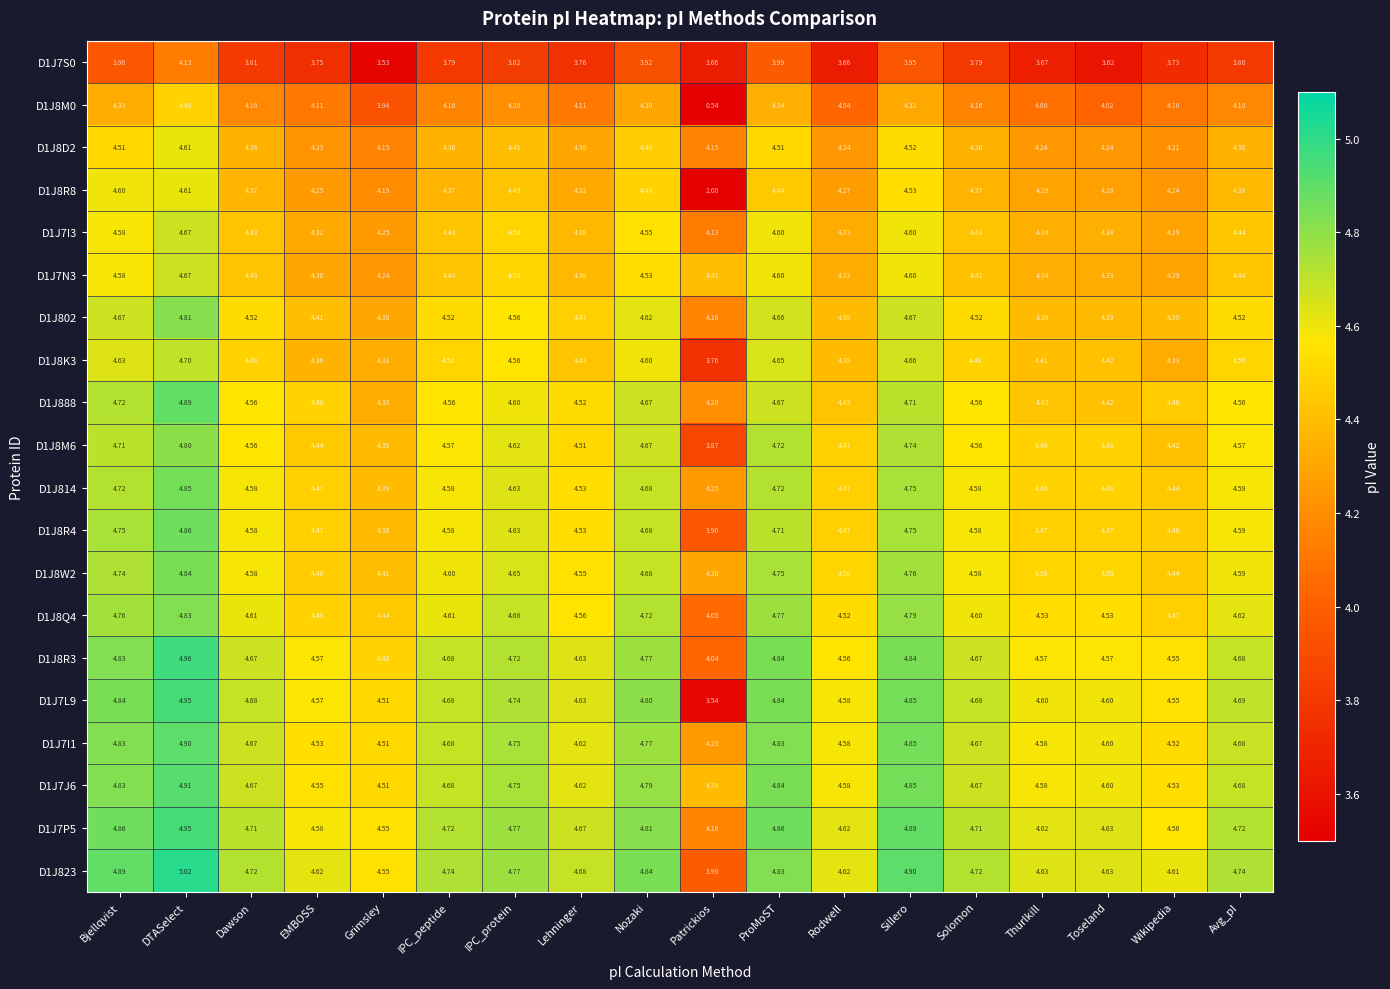

Is the value of D1J7L9 at Grimsley greater than the value of D1J8M6 at ProMoST?

No